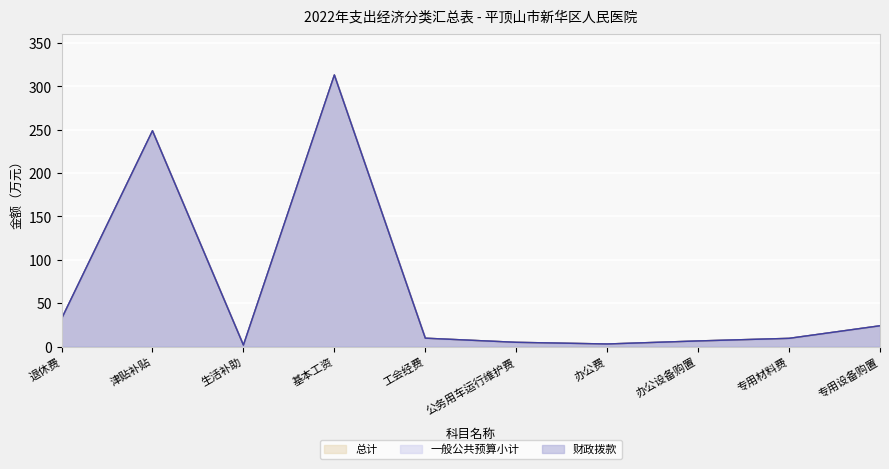

Is the value of 财政拨款 at 基本工资 greater than the value of 一般公共预算小计 at 专用设备购置?

Yes